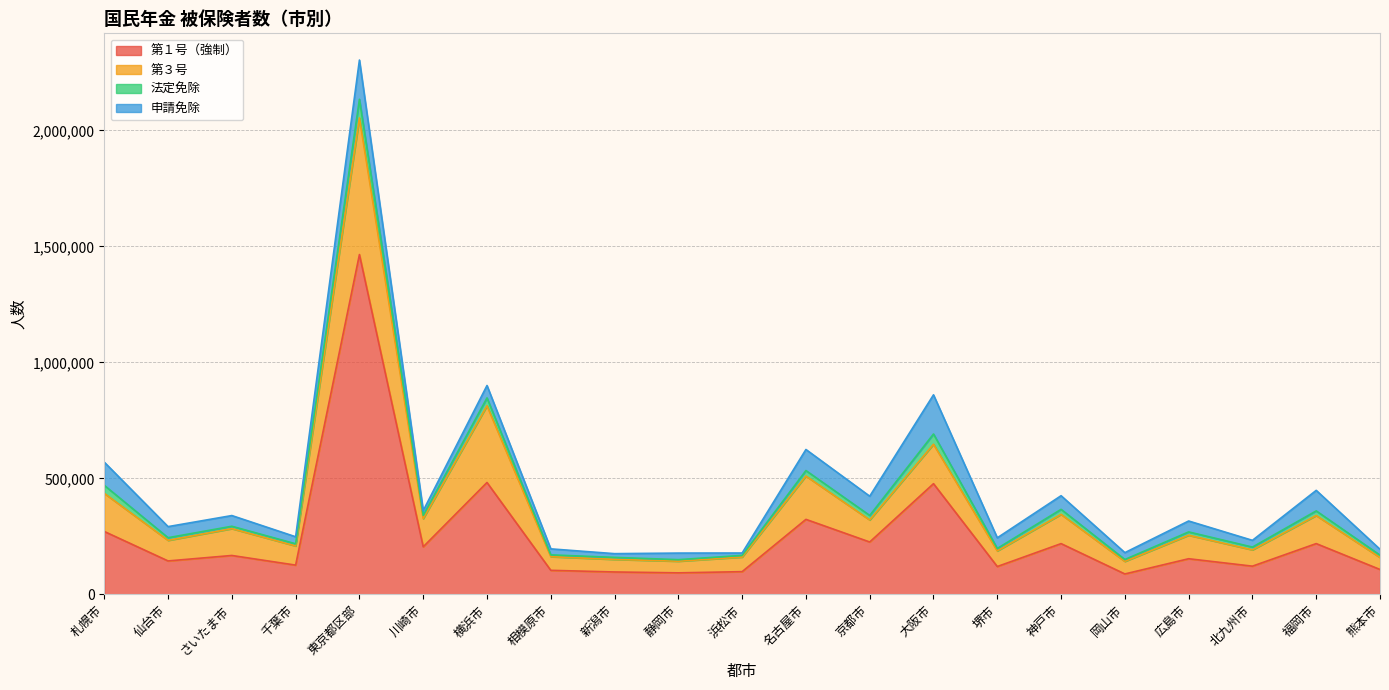

What is the sum of all 第１号（強制） values?

5302834